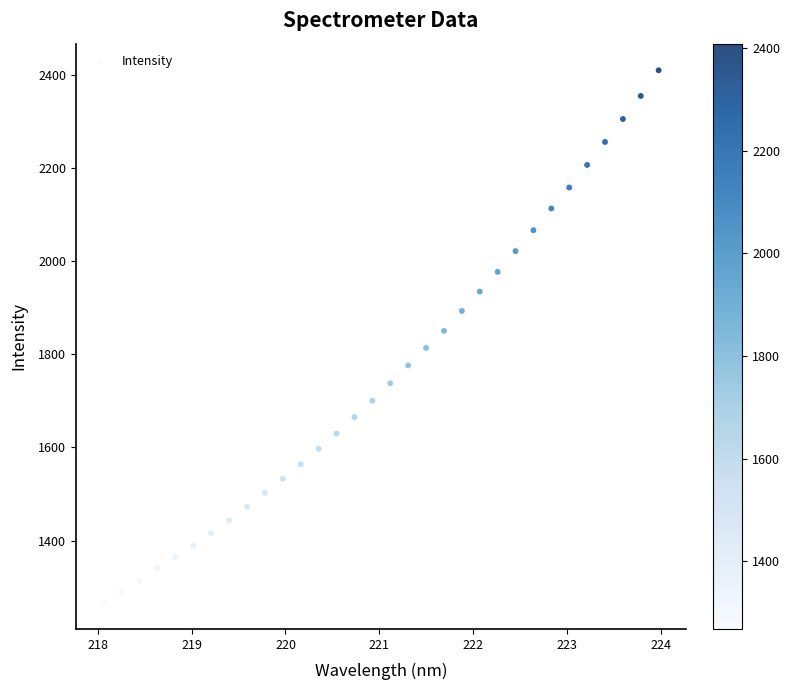

What is the range of X values (max minus min)?

5.9